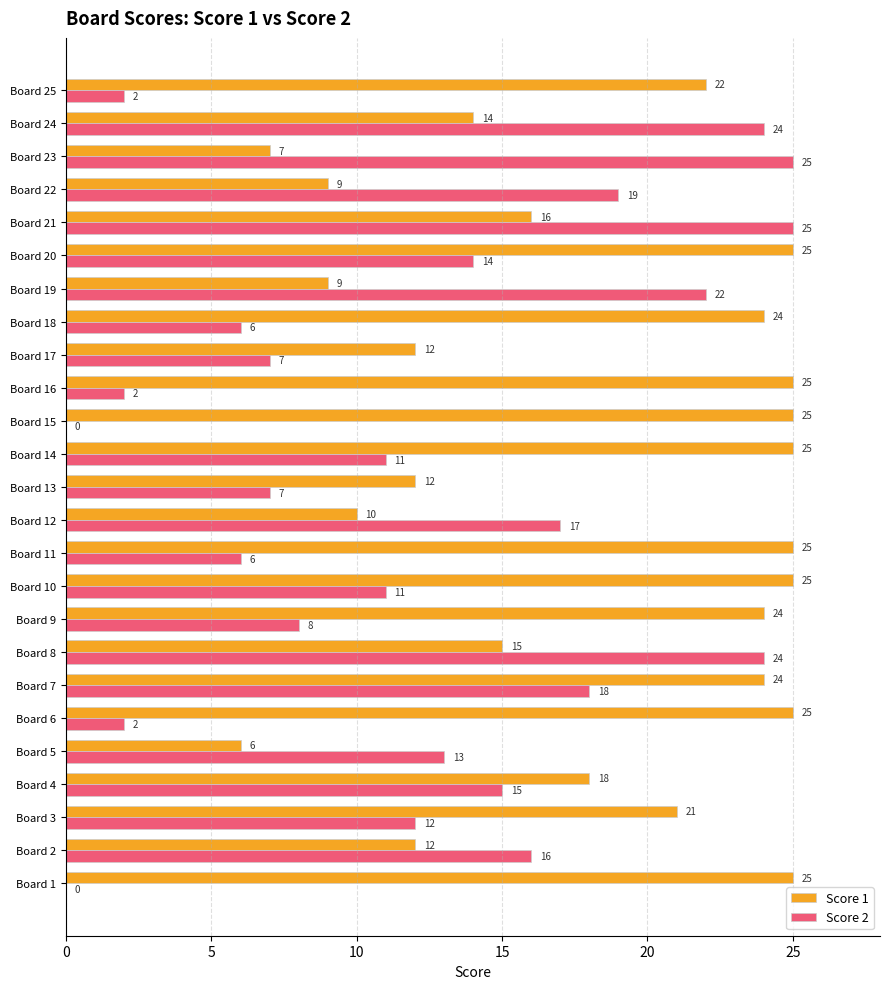

At which category is the sum across all series the highest?

Board 7